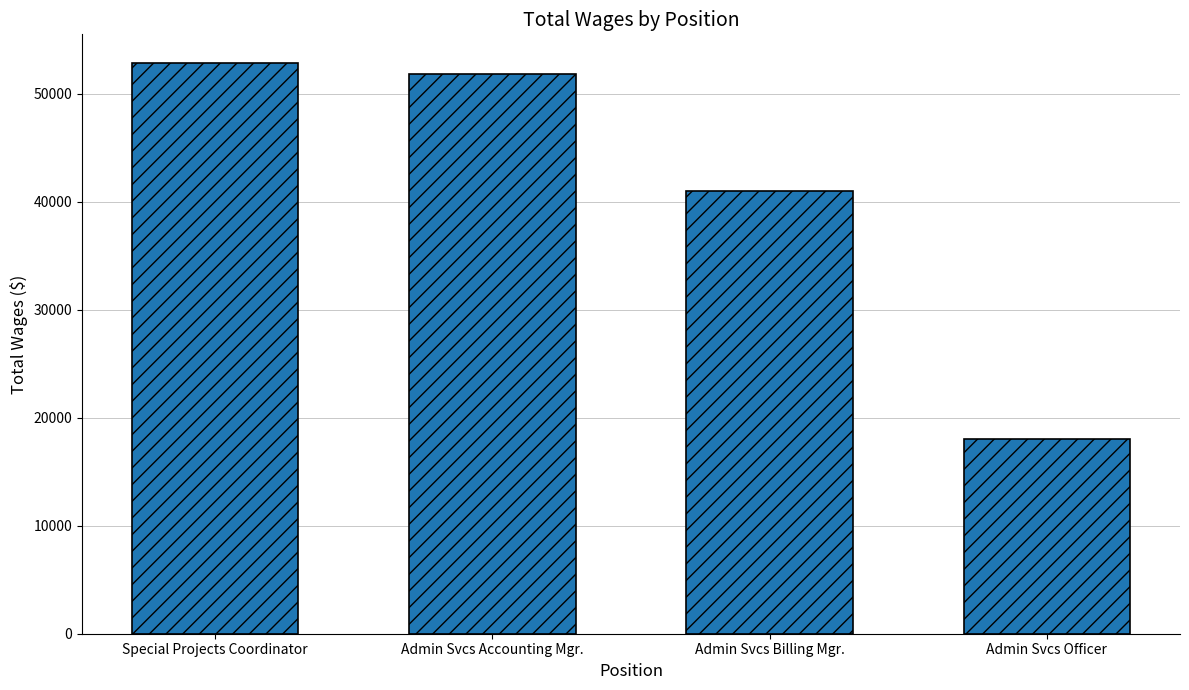

Between Admin Svcs Officer and Admin Svcs Accounting Mgr., which is larger?

Admin Svcs Accounting Mgr.